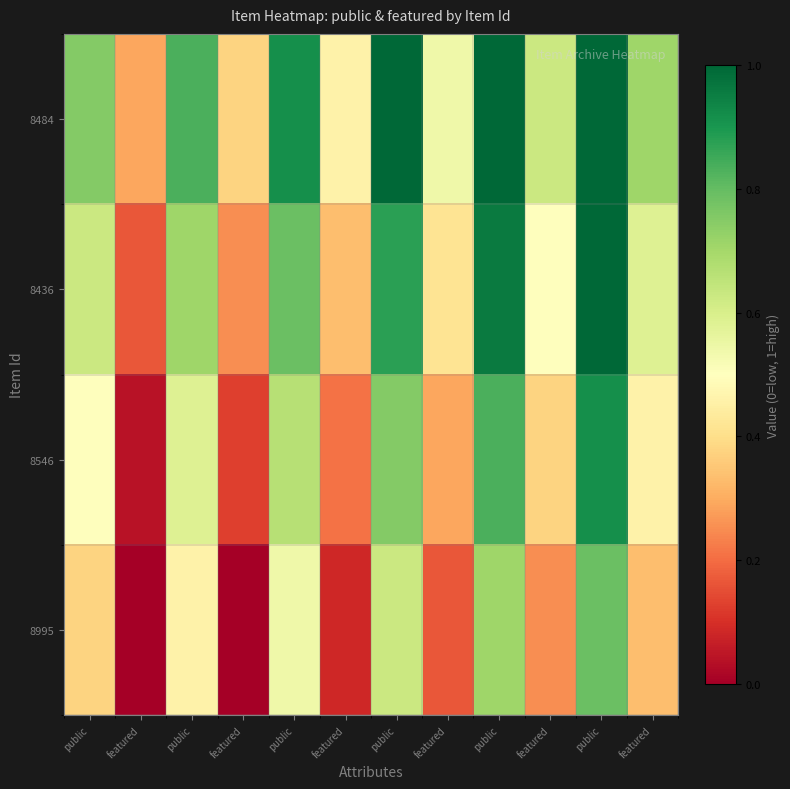

Count the number of categories in the chart.

12